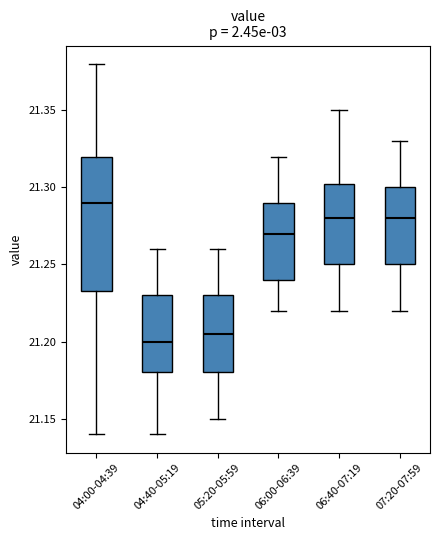

Which box is the tallest, from its lower edge to its upper edge?

04:00-04:39